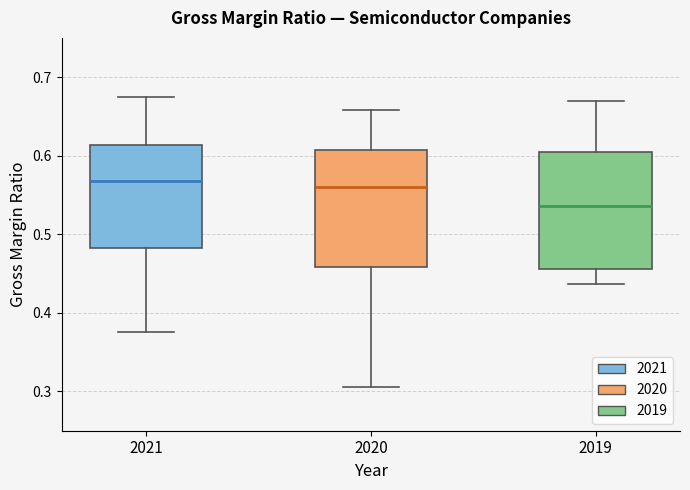

Reading left to right, transcribe this box plot: for each box, give where its median line is, the range the box spans, and where its two whiskers end, as read against the y-axis. The values are not printed on the chart, so give them approximately, as read against the axis.

2021: median 0.57, box 0.48 to 0.61, whiskers 0.38 to 0.67
2020: median 0.56, box 0.46 to 0.61, whiskers 0.31 to 0.66
2019: median 0.54, box 0.46 to 0.60, whiskers 0.44 to 0.67